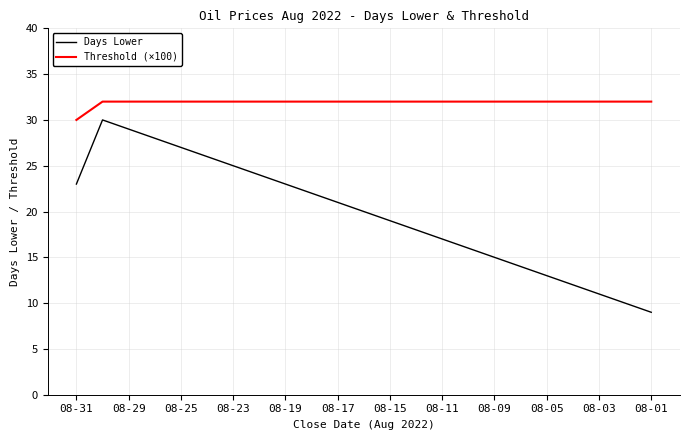

Which series has the largest total across all categories?

Threshold (×100)